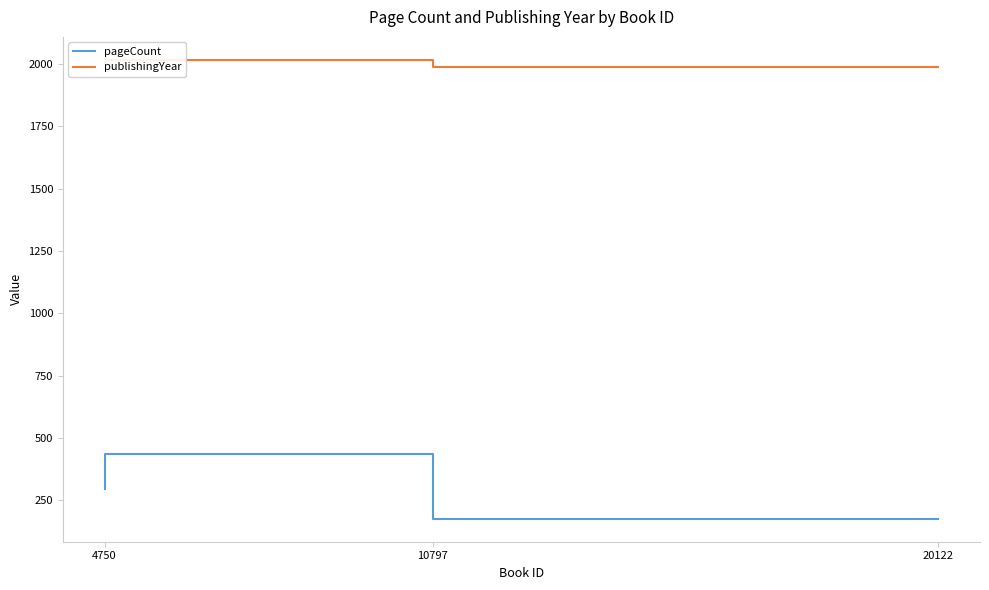

Is the value of pageCount at 20122 greater than the value of publishingYear at 10797?

No